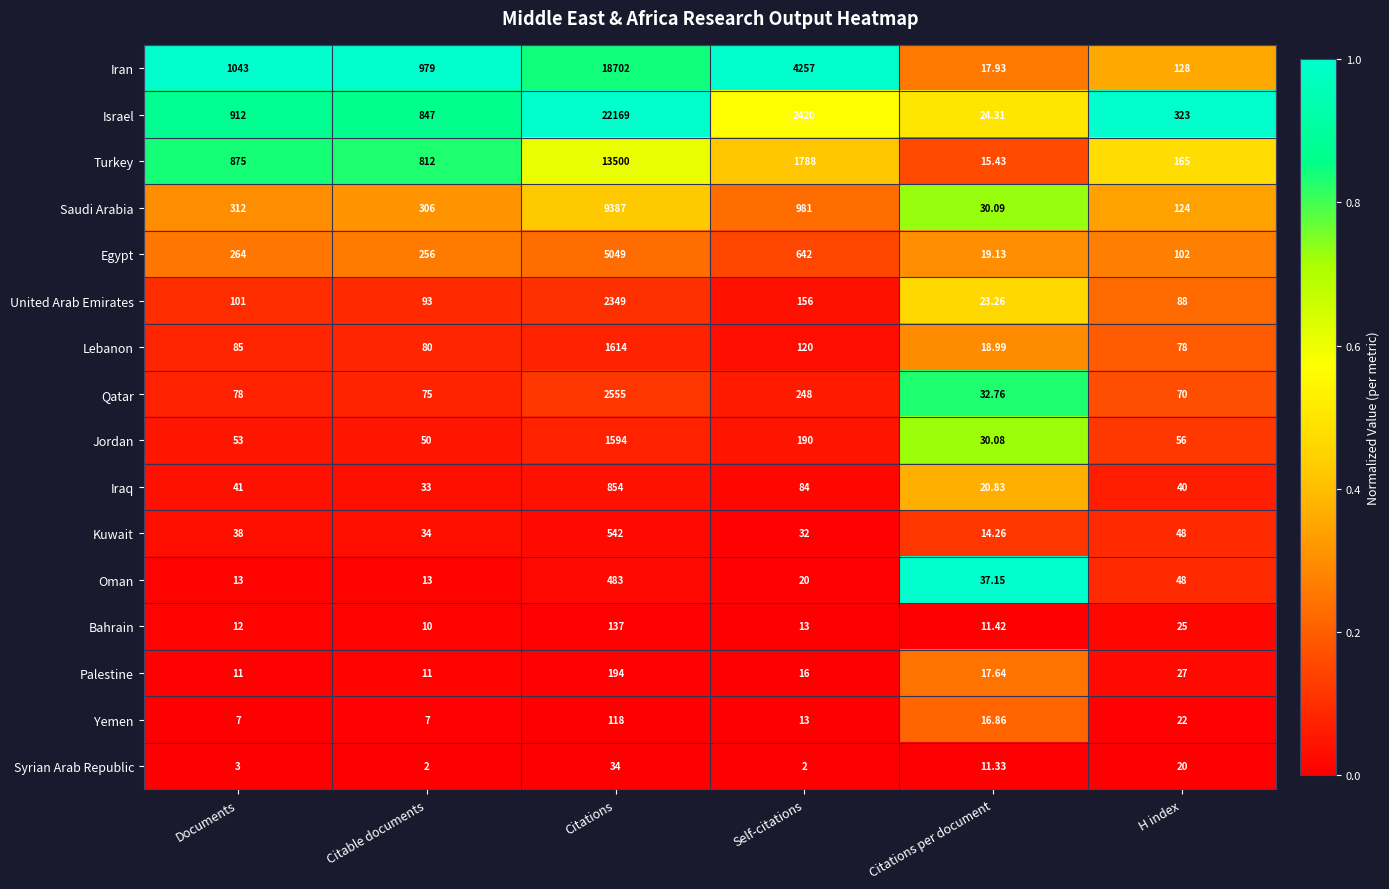

At which label does Iran reach its peak?

Citations